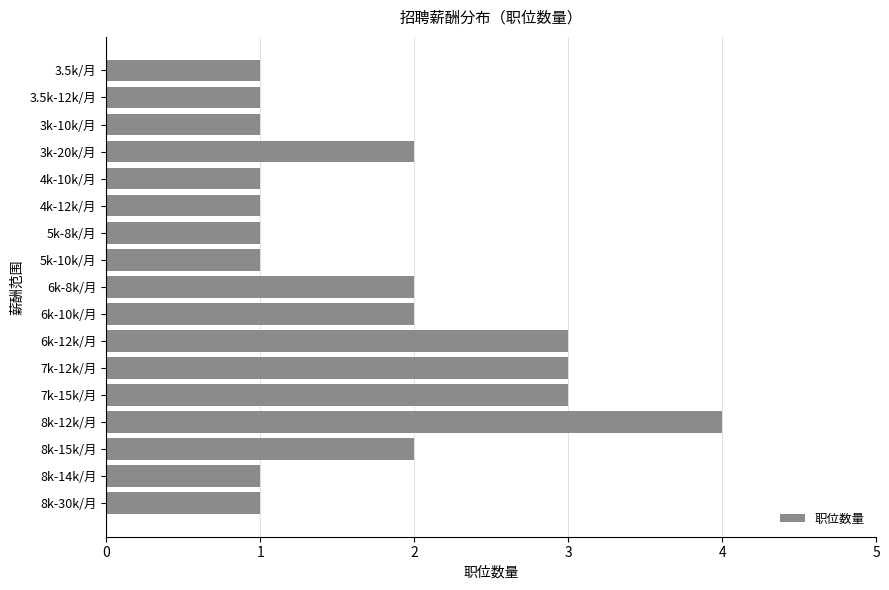

The value at 6k-12k/月 is 1. True or false?

False